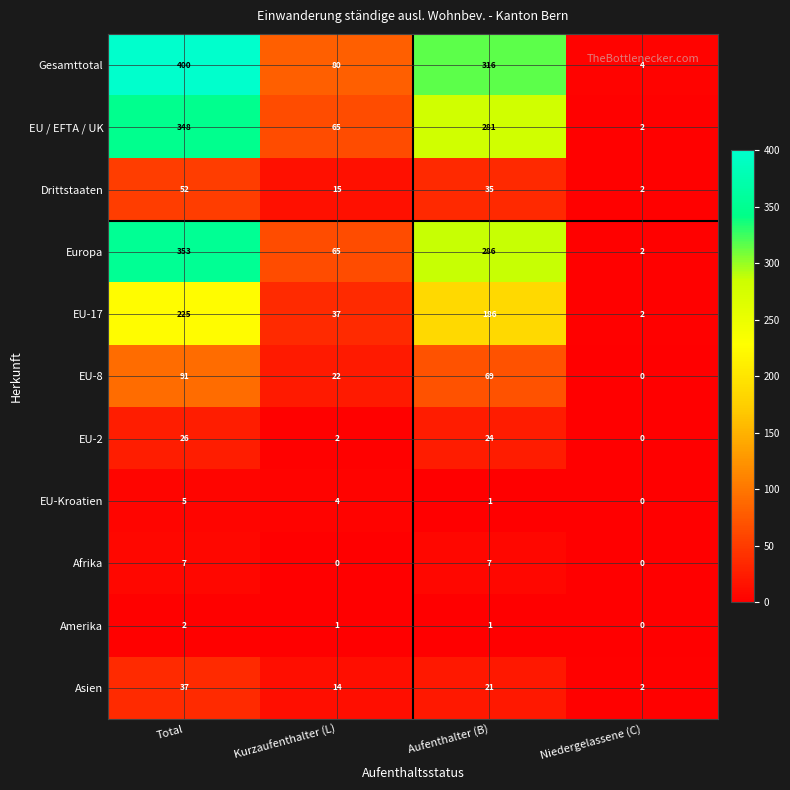

What is the total value across all series at Total?

1546